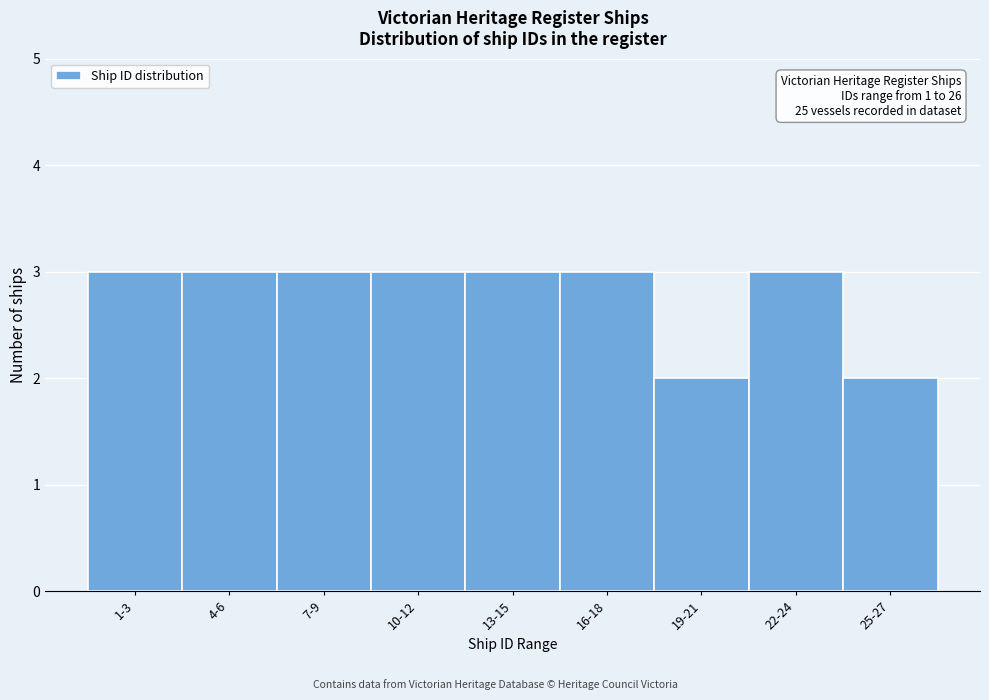

Reading left to right, extract all data points from this chart.

3	3	3	3	3	3	2	3	2